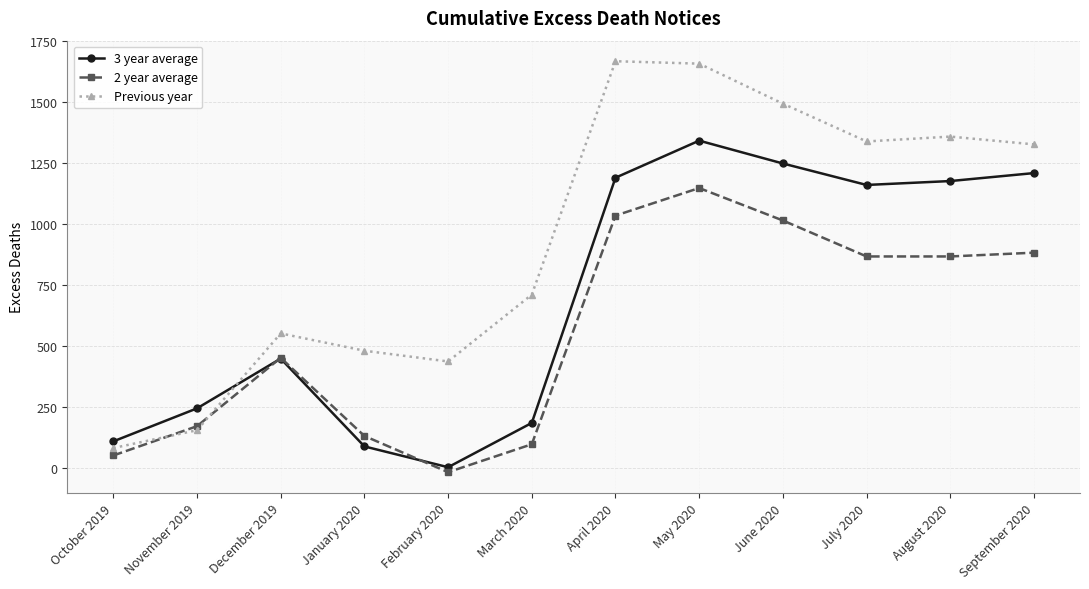

At which label does 2 year average reach its minimum?

February 2020